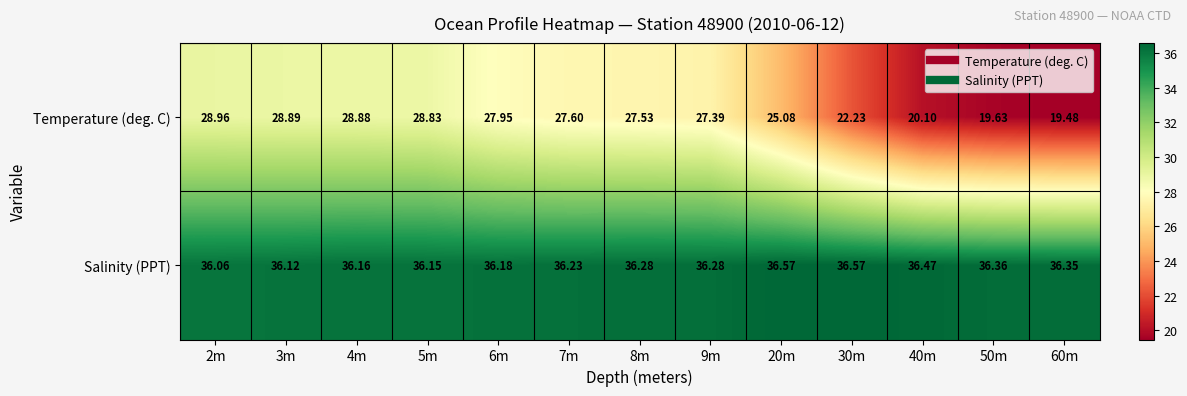

List the series in order of their peak value, highest first.

Salinity (PPT), Temperature (deg. C)